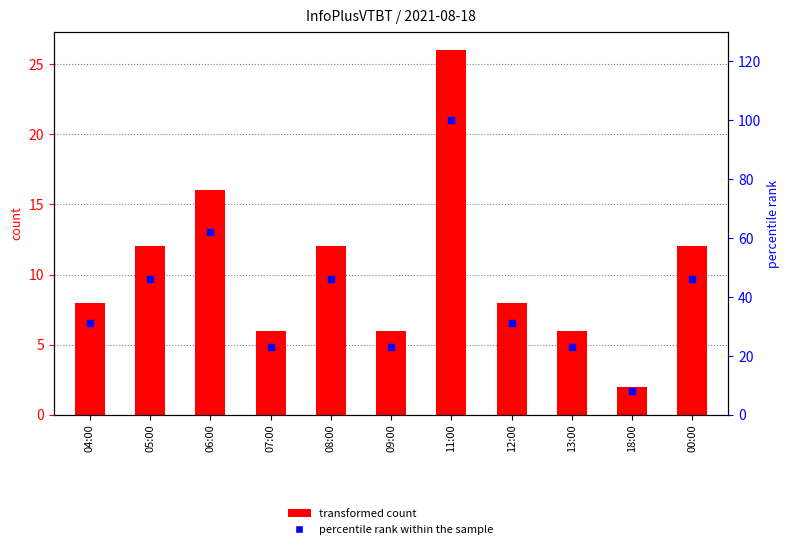

Which series has the largest total across all categories?

percentile rank within the sample